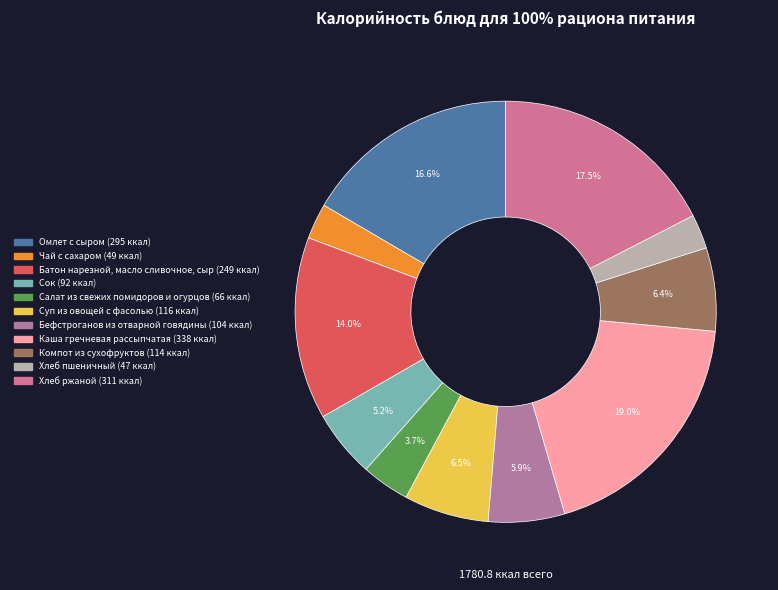

To the nearest percent, what is the difference between the Сок and Салат из свежих помидоров и огурцов slice percentages?

1%